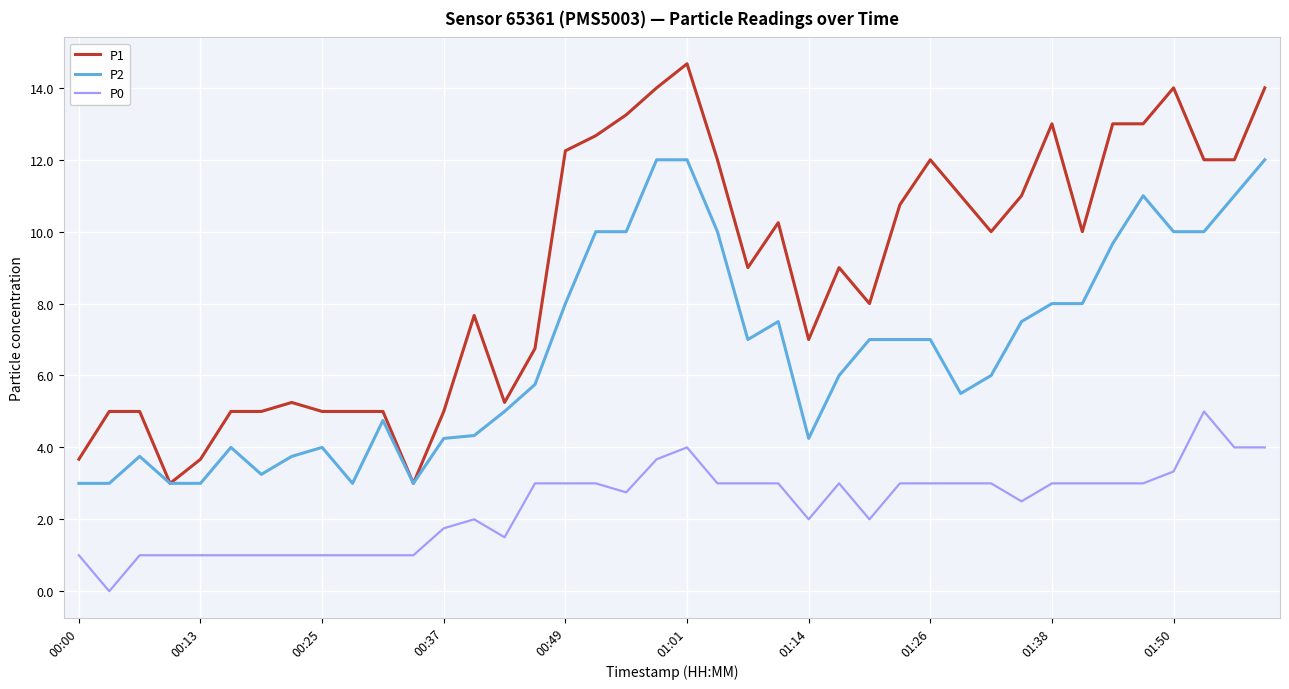

What is the maximum value shown in the chart?

14.7